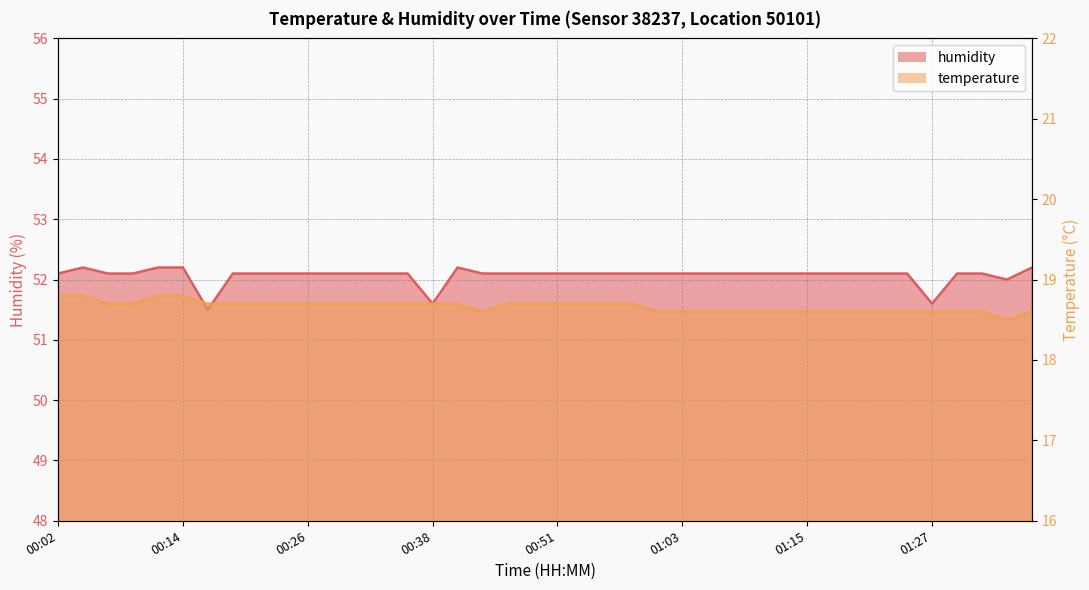

How many series are shown in this chart?

2